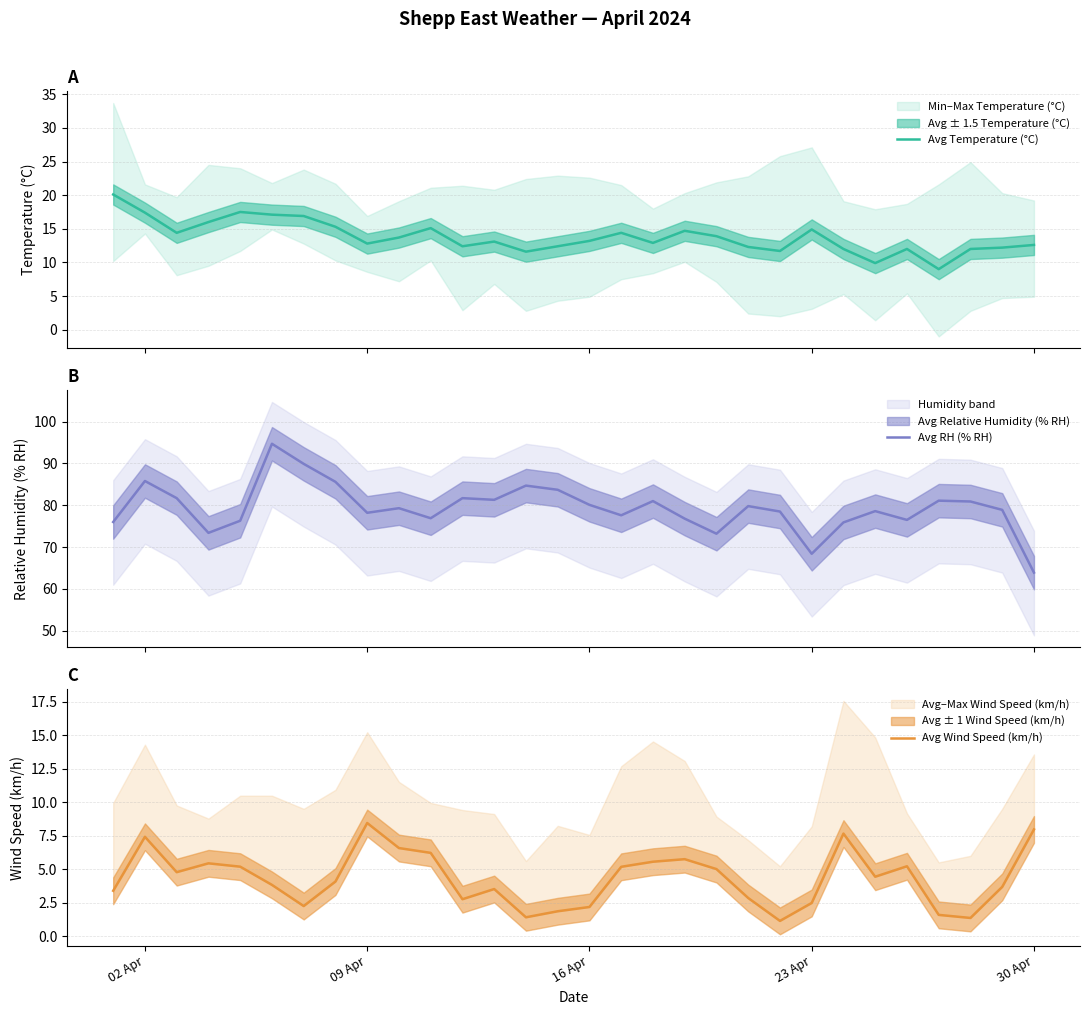

List the series in order of their peak value, lowest first.

Avg Wind Speed (km/h), Avg Temperature (°C), Avg RH (% RH)